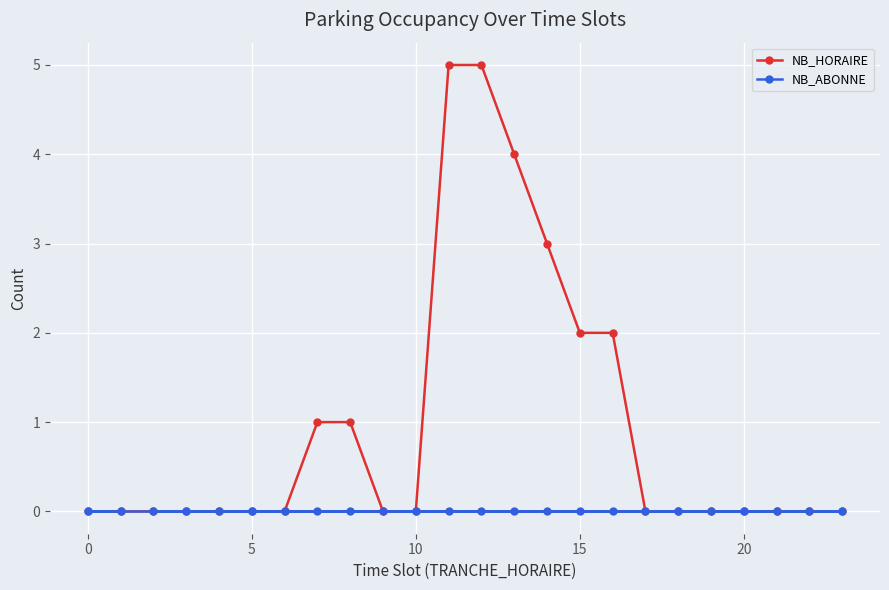

What is the highest value of the NB_HORAIRE series?

5